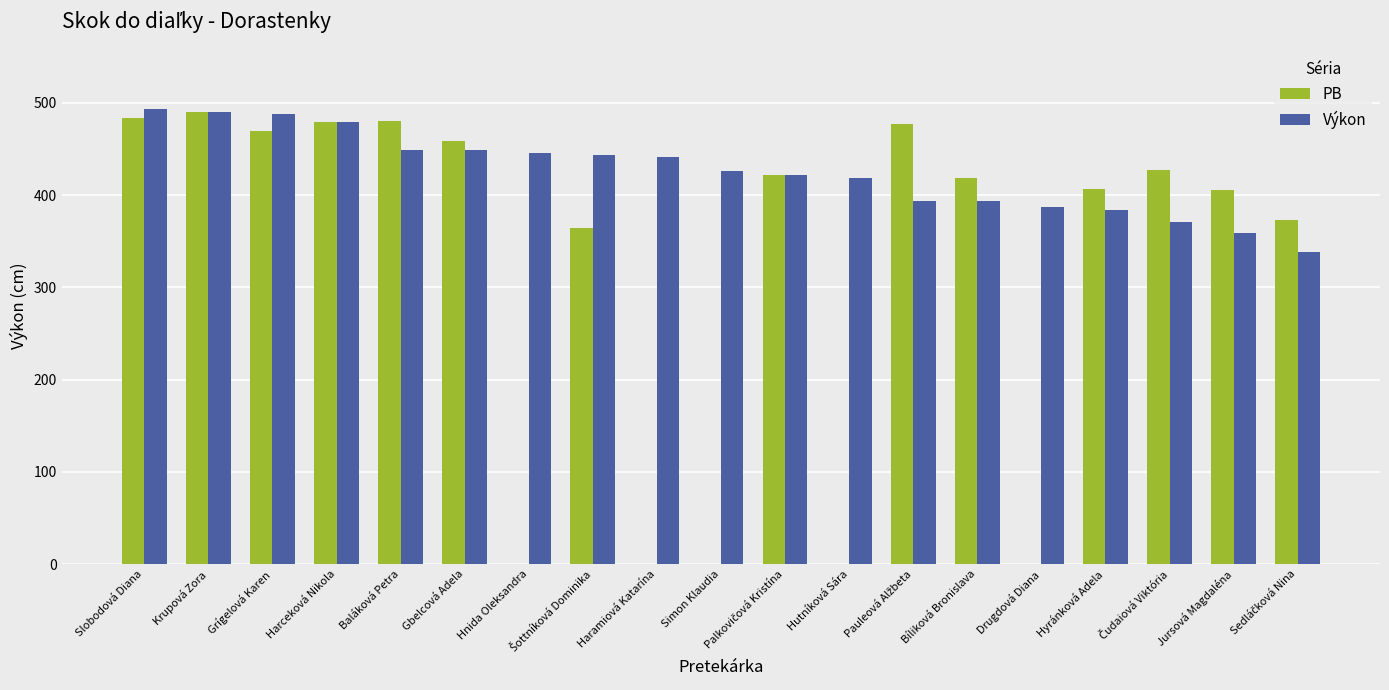

What is the sum of all PB values?

6154